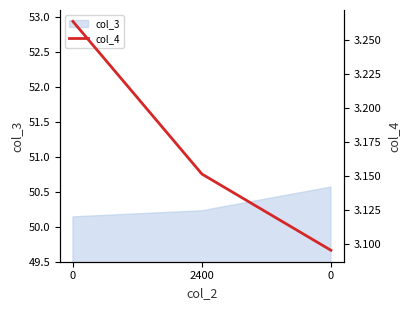

How many values are between 3 and 4?

3